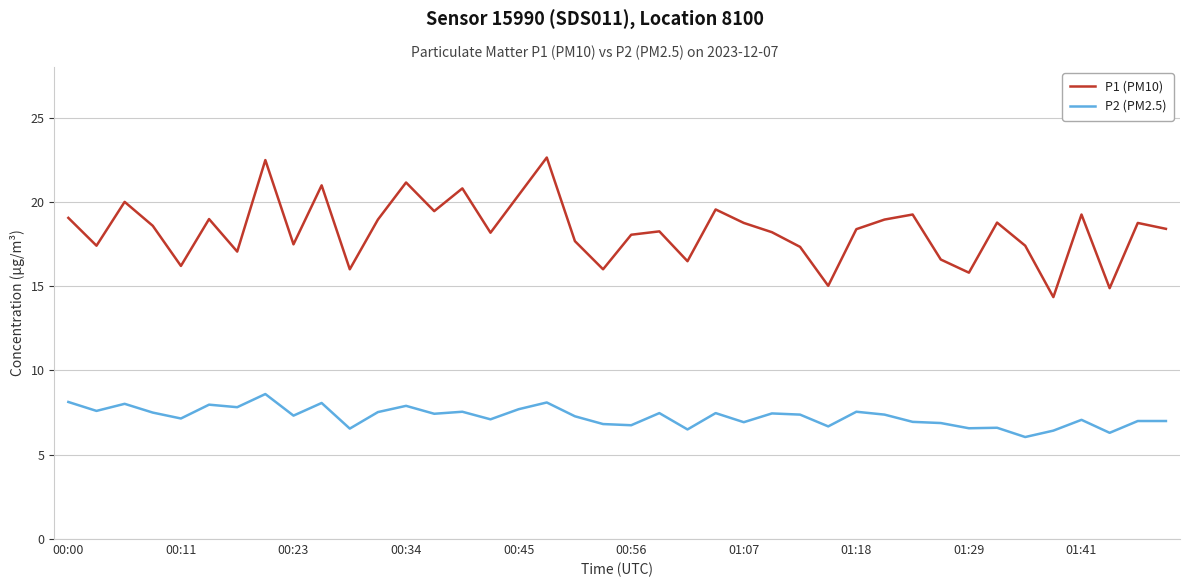

What is the highest value of the P1 (PM10) series?

22.6